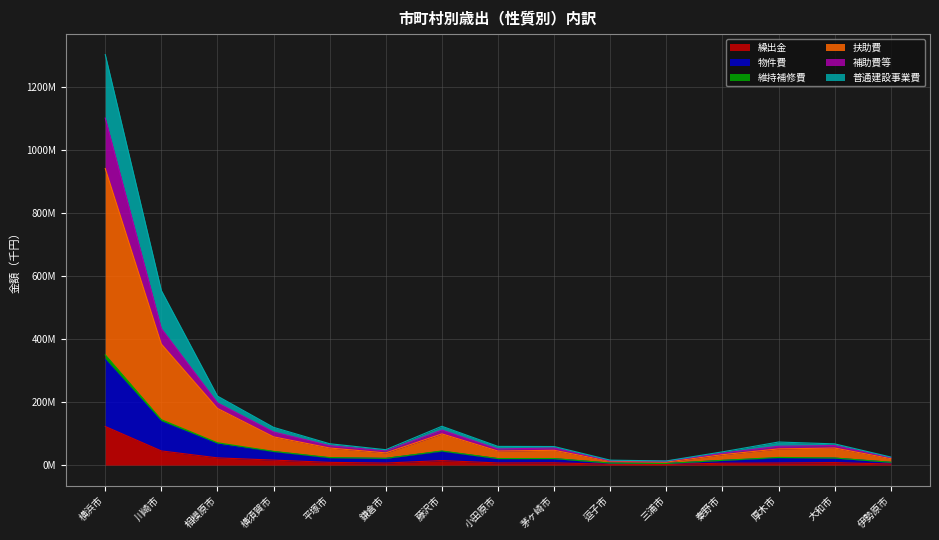

What is the smallest value displayed?

2126192